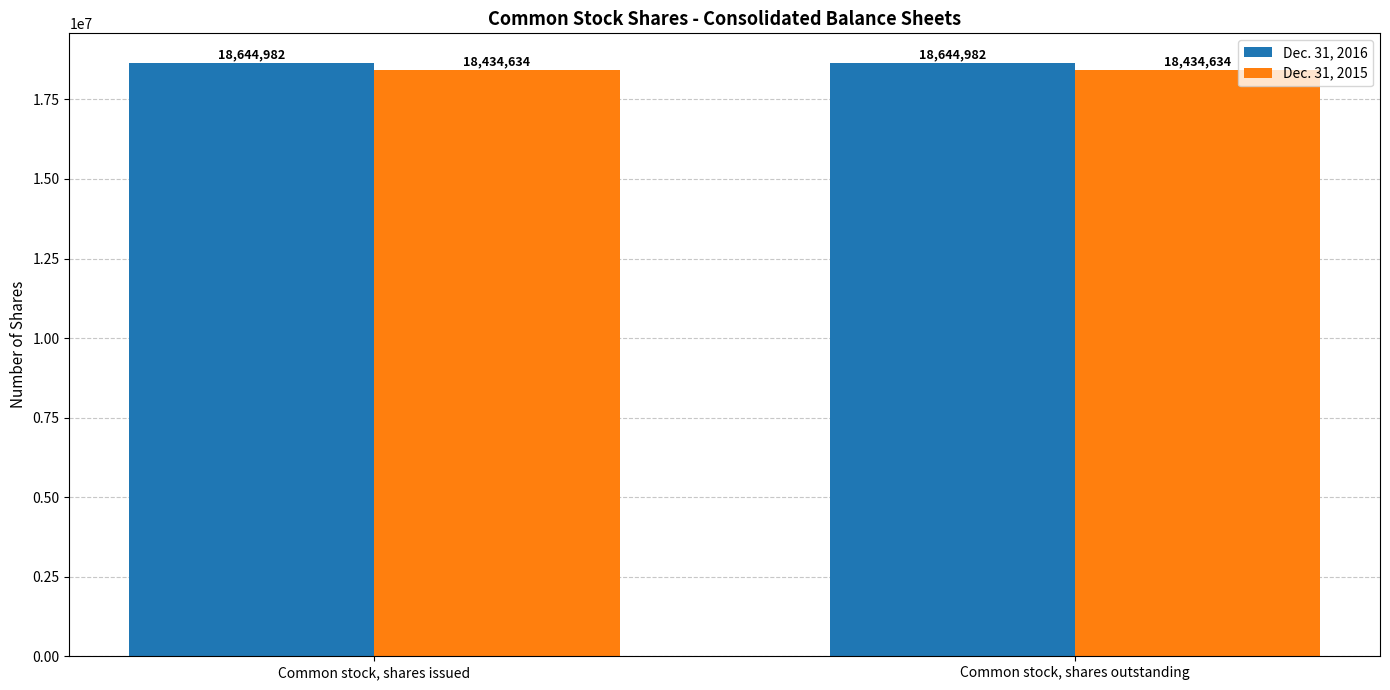

Rank the series by their maximum value, from highest to lowest.

Dec. 31, 2016, Dec. 31, 2015